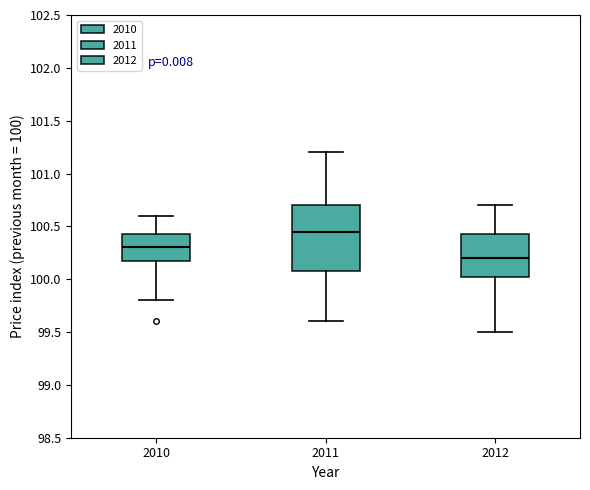

Which box's median line is the lowest?

2012